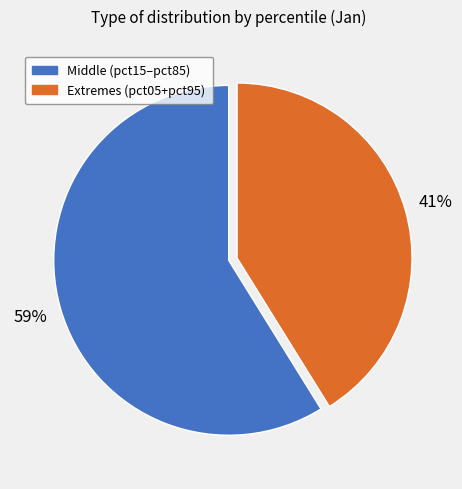

To the nearest percent, what percentage of the pie is Extremes (pct05+pct95)?

41%